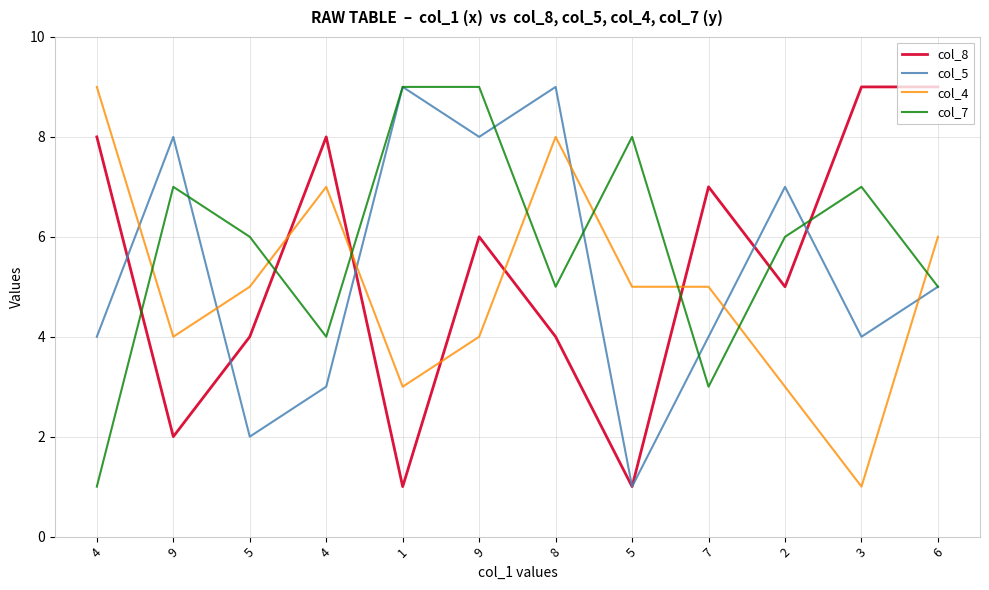

Between 4 and 1, which is larger?

4